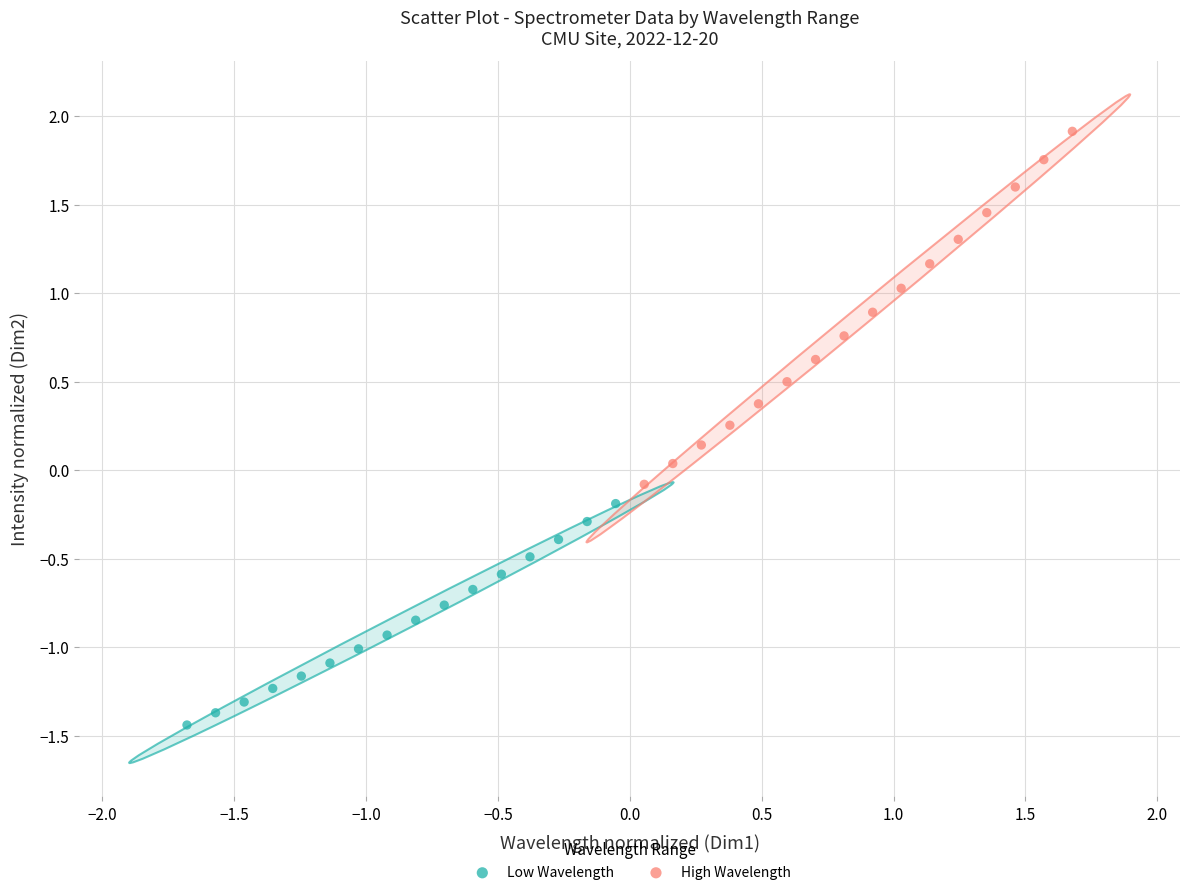

Which series reaches the maximum Y coordinate?

High Wavelength